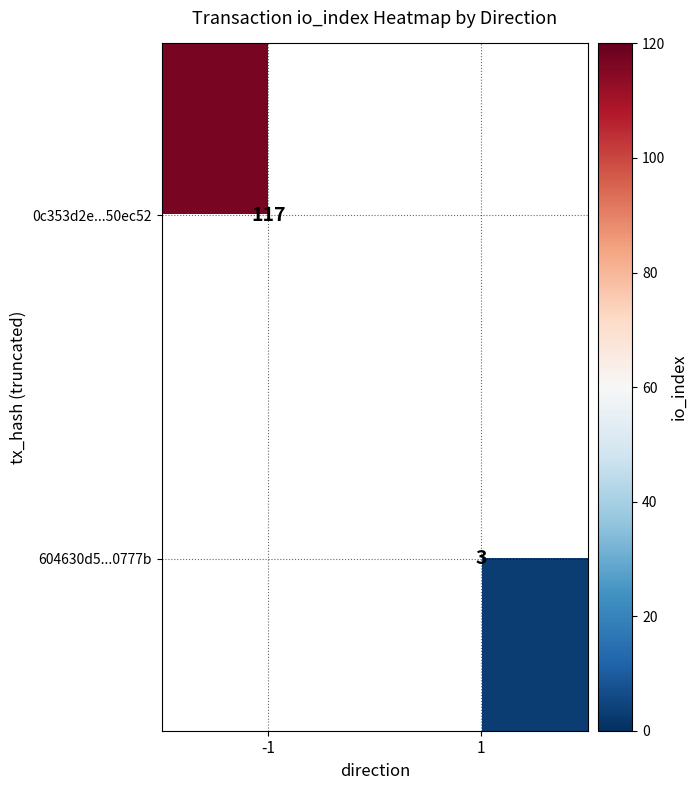

The 604630d5...0777b series shows 4 at 1. True or false?

False